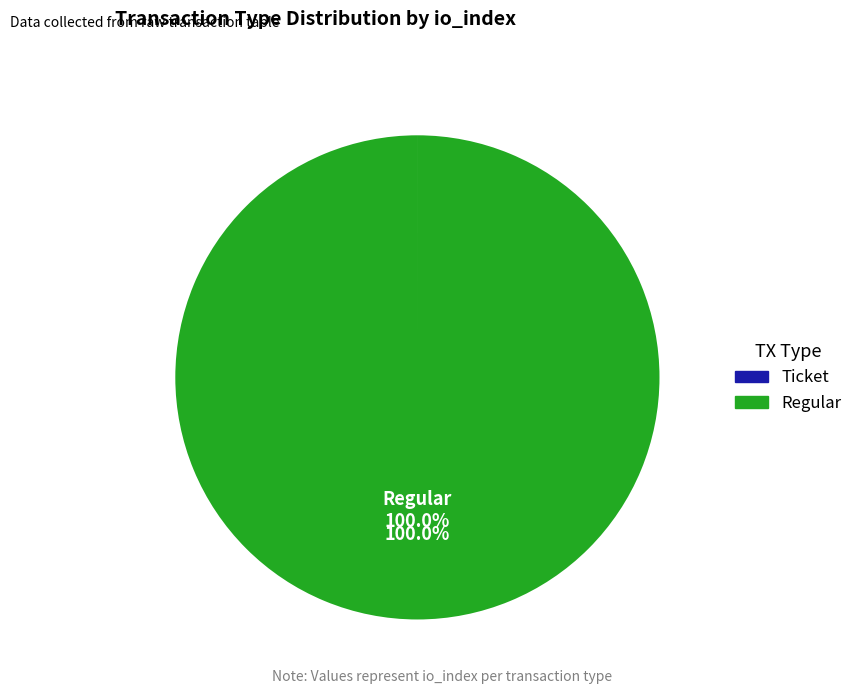

Is there any slice that represents more than half of the pie?

Yes